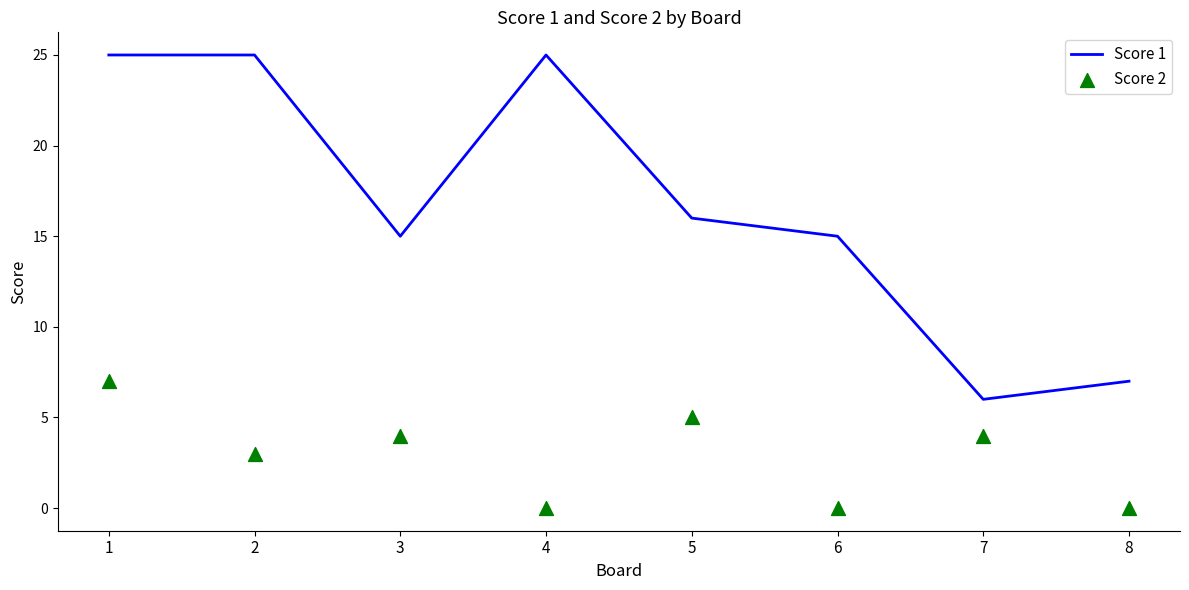

What is the total value across all series at 2?

28